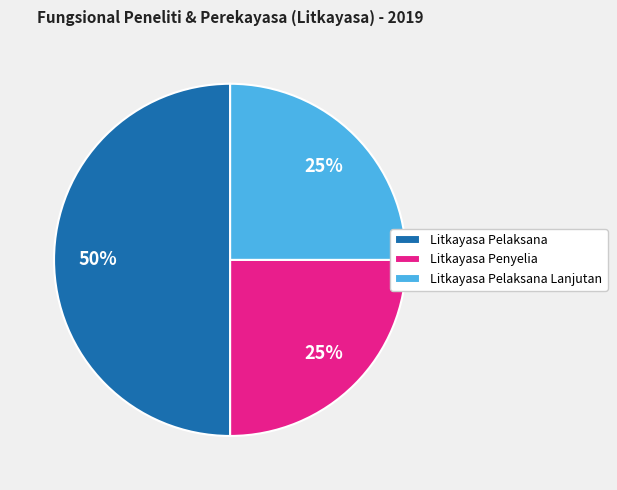

To the nearest percent, what is the combined percentage of Litkayasa Penyelia and Litkayasa Pelaksana Lanjutan?

50%